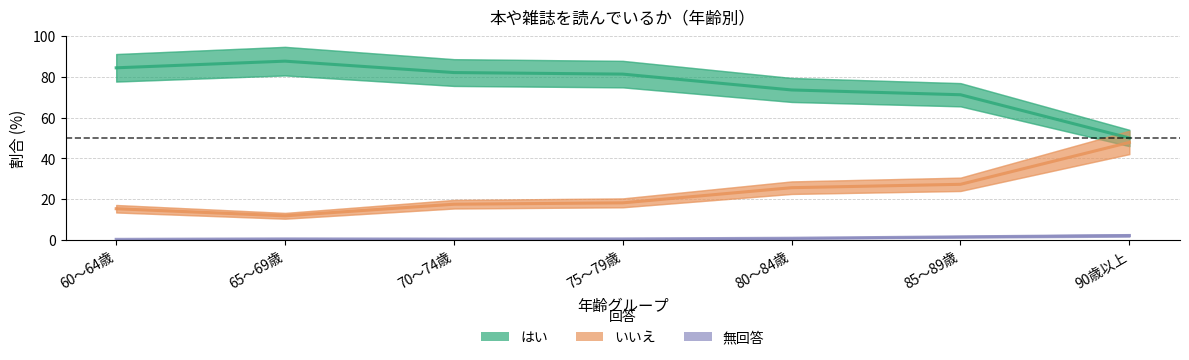

What is the label of the 3rd point from the left?

70～74歳